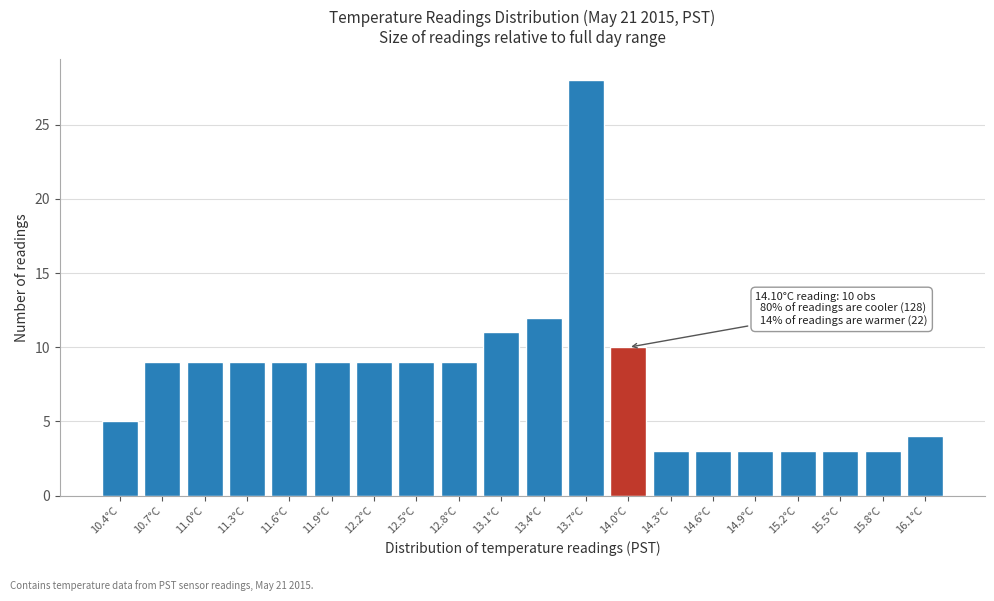

Reading right to left, what are all the values shown in this chart?

16.1°C=4	15.8°C=3	15.5°C=3	15.2°C=3	14.9°C=3	14.6°C=3	14.3°C=3	14.0°C=10	13.7°C=28	13.4°C=12	13.1°C=11	12.8°C=9	12.5°C=9	12.2°C=9	11.9°C=9	11.6°C=9	11.3°C=9	11.0°C=9	10.7°C=9	10.4°C=5